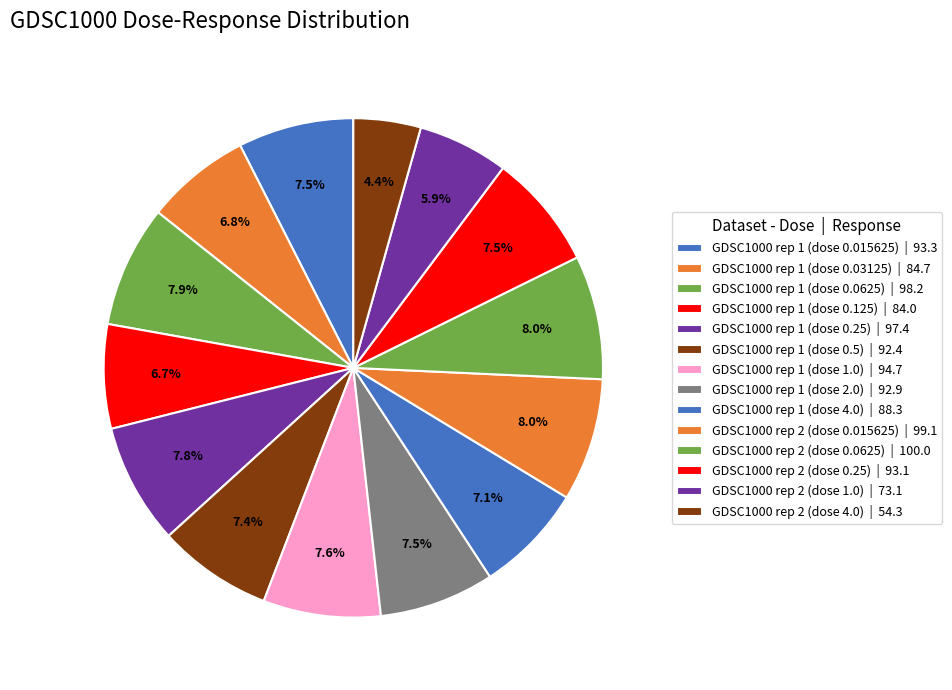

Count the number of slices in the pie.

14